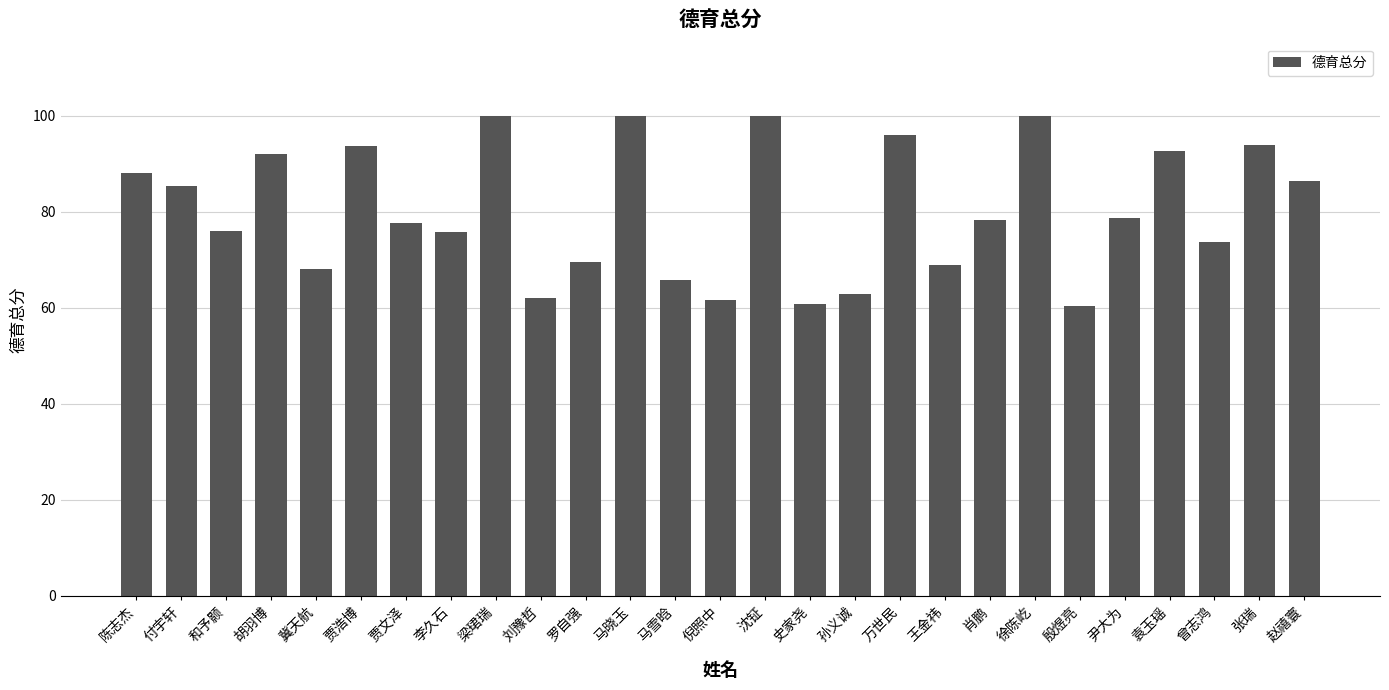

What is the difference between the values at 马雪晗 and 张瑞?

28.3